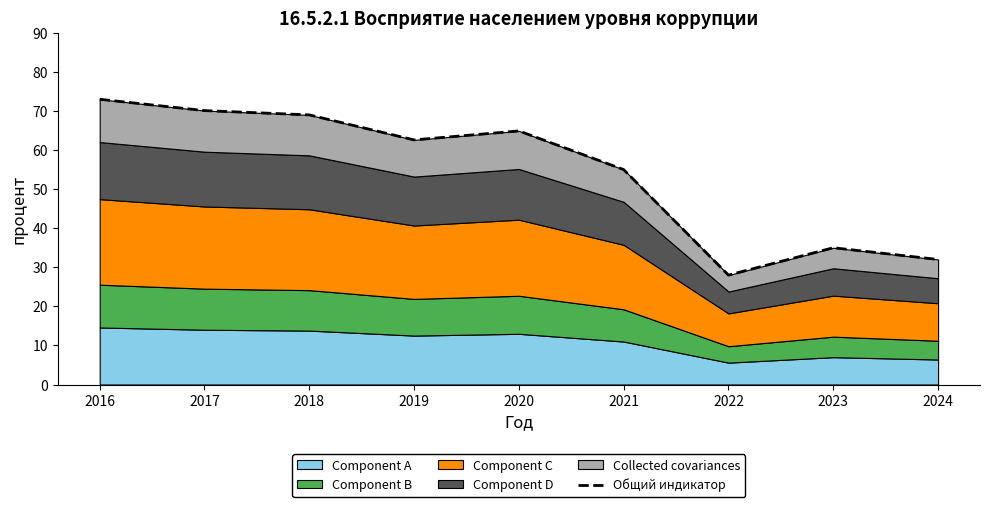

Reading left to right, list all the values displayed in this chart.

2016=73.0	2017=70.1	2018=69.0	2019=62.6	2020=64.9	2021=55.0	2022=28.0	2023=35.0	2024=32.0